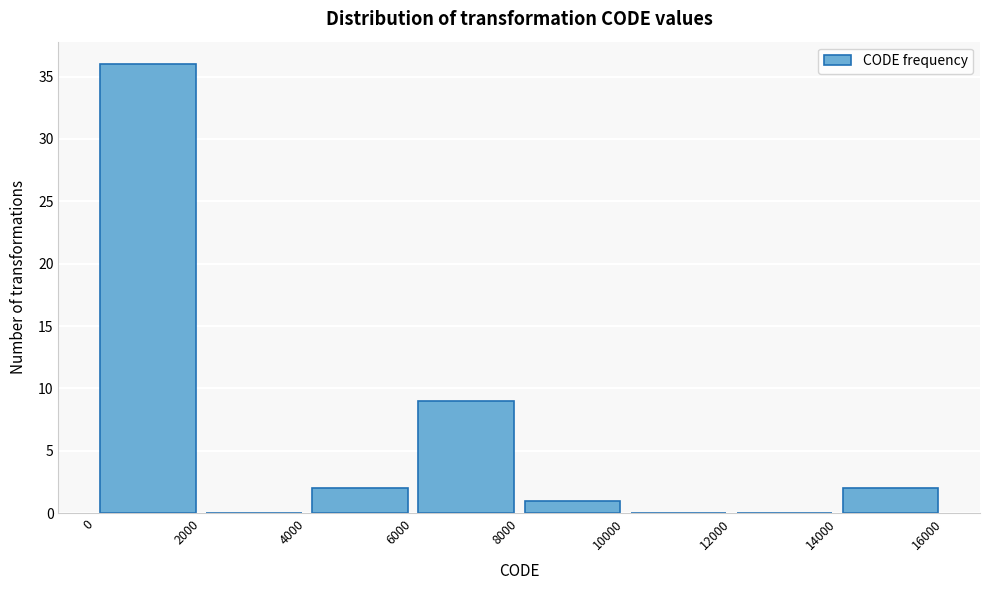

Which range on the x-axis has the tallest bar?

0 to 2000